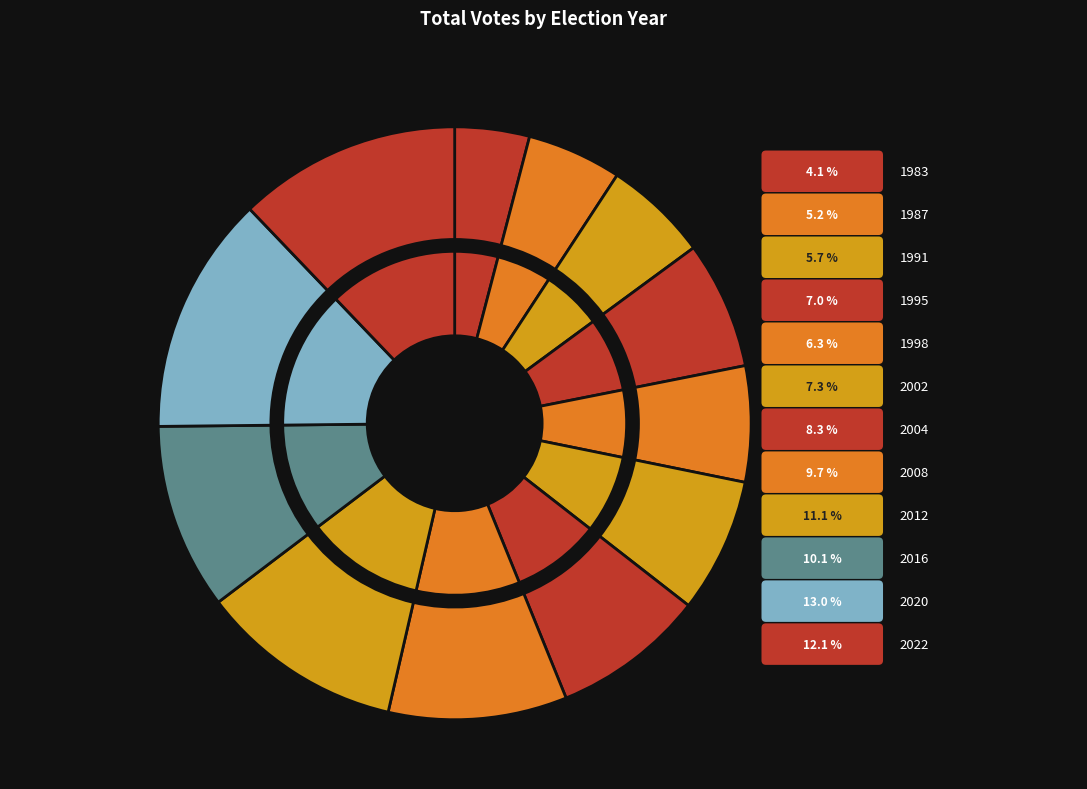

Is the sum of 2012 and 2008 greater than half?

No